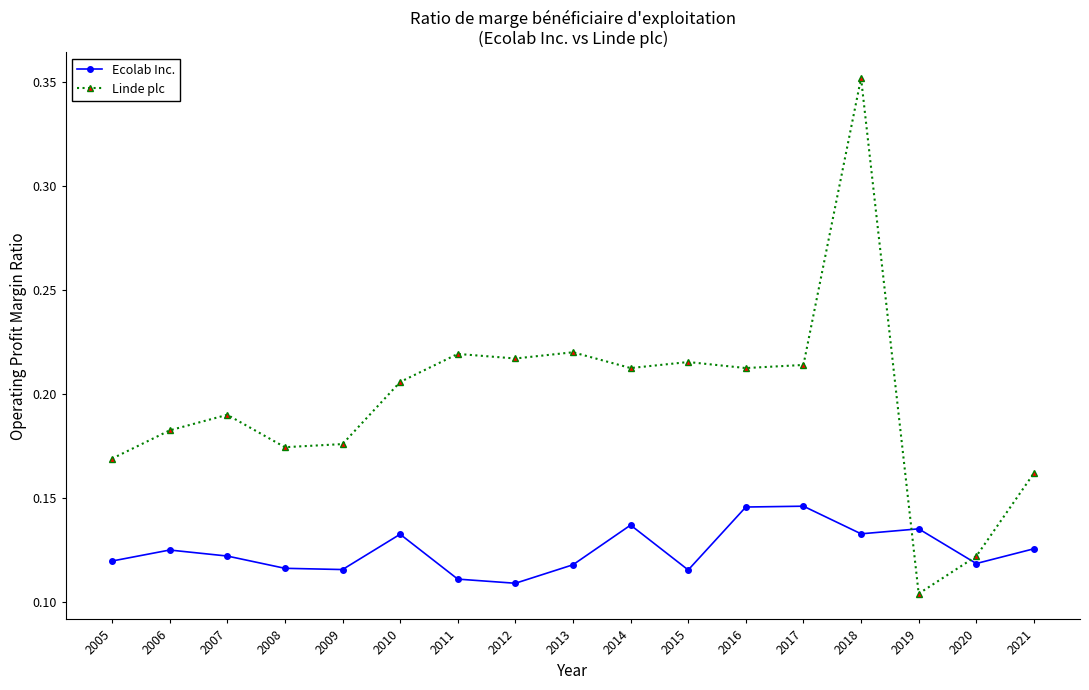

What is the sum of all Ecolab Inc. values?

2.1